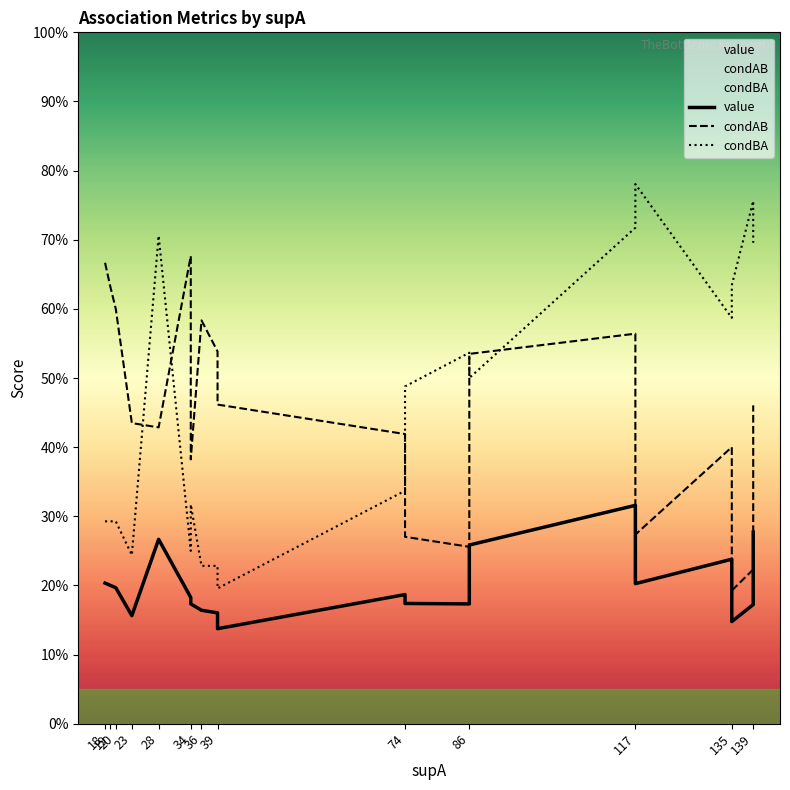

True or false: condBA and value cross at least once.

False